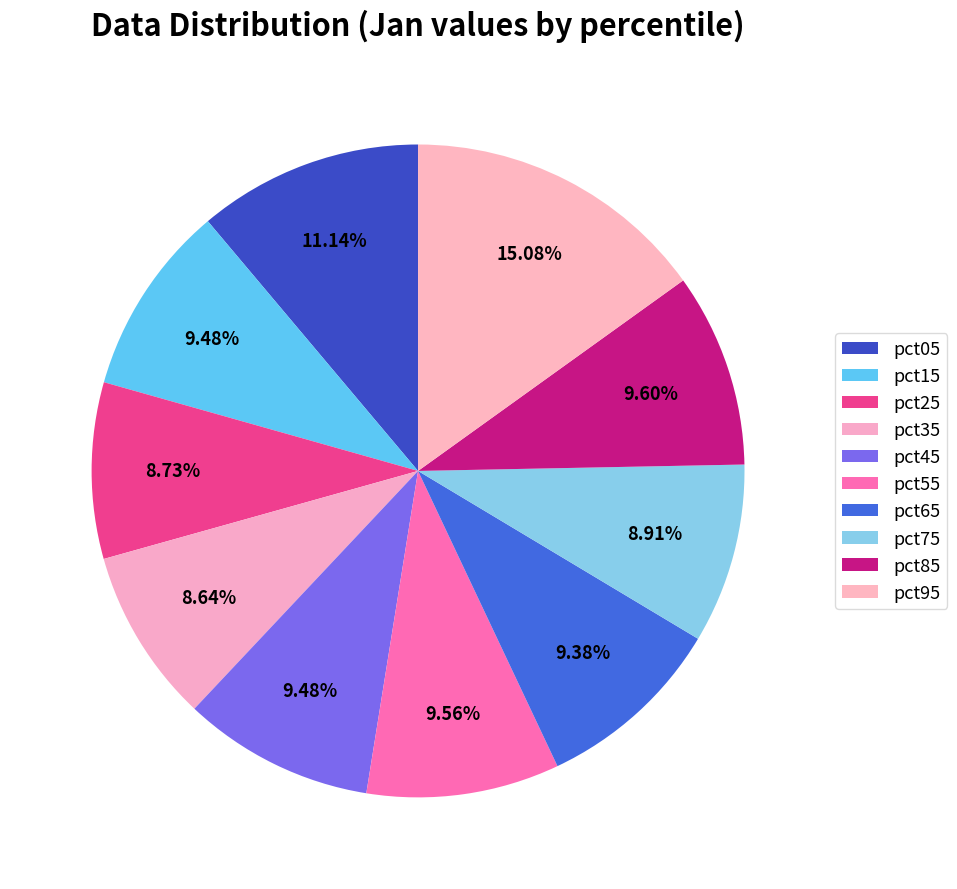

Is the sum of pct65 and pct95 greater than half?

No